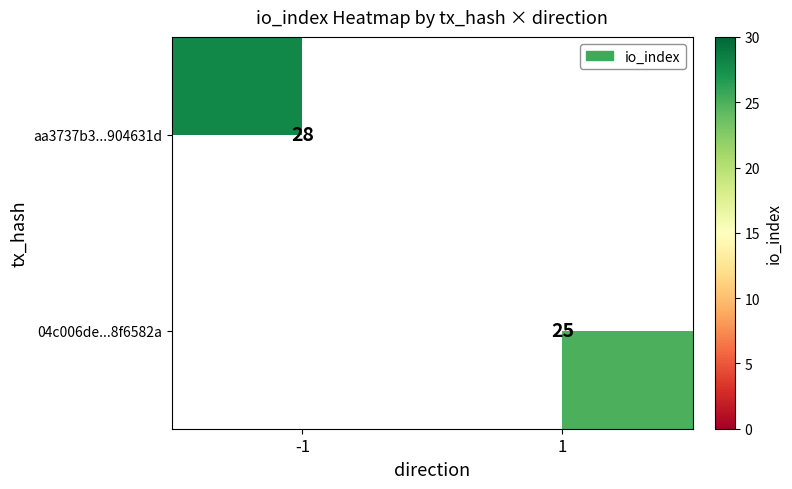

Read the 04c006de...8f6582a value at 1, to the nearest 10.

20